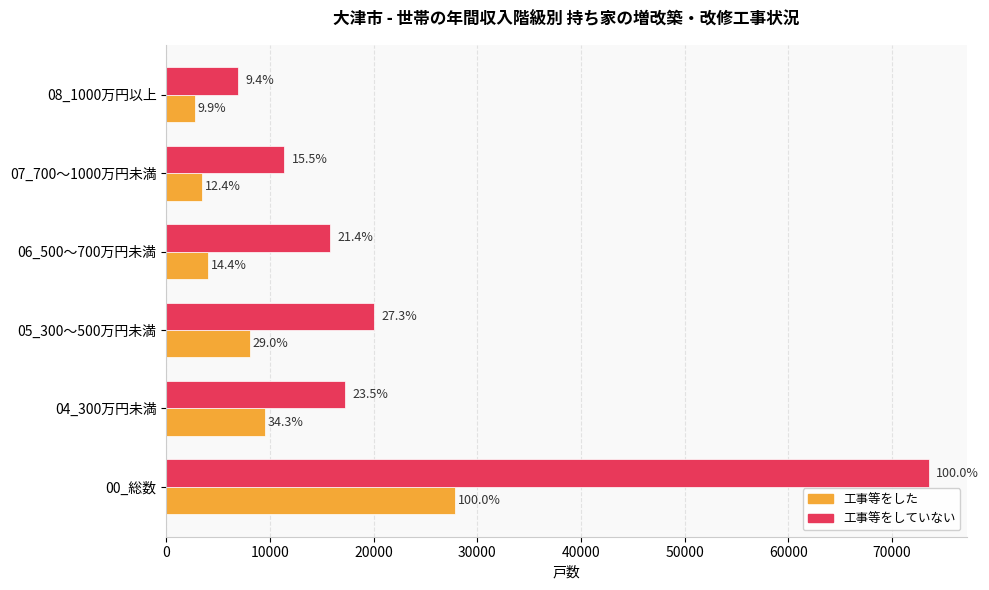

What are all the series names shown in the legend?

工事等をした, 工事等をしていない